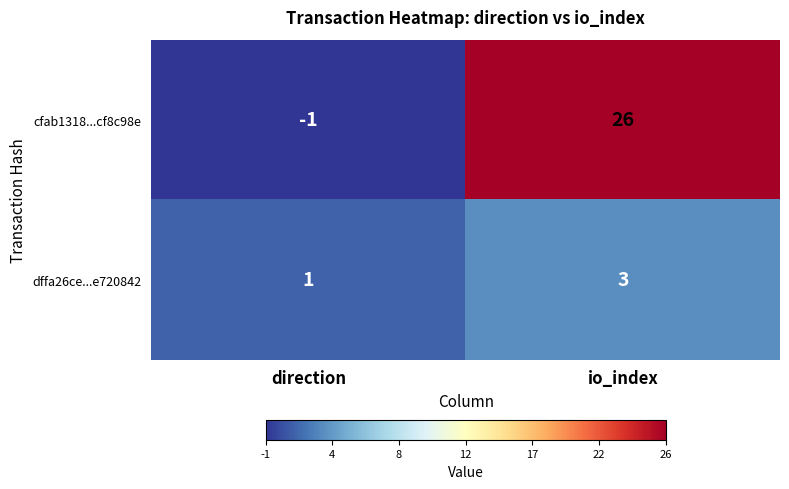

The value of cfab1318...cf8c98e at io_index is 46. True or false?

False